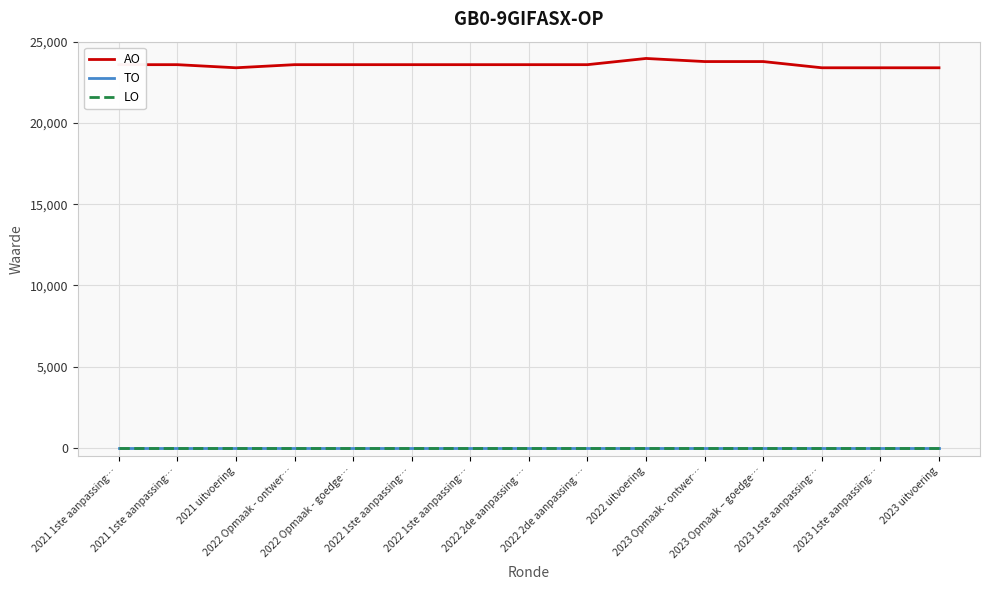

At which category is the sum across all series the highest?

2022 uitvoering